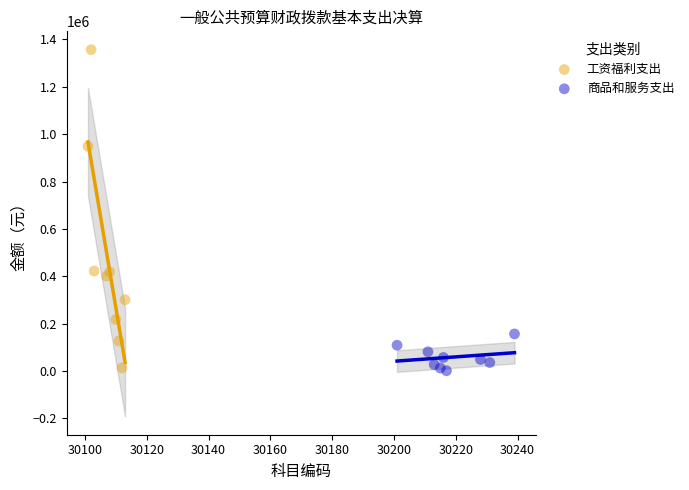

Which series reaches the maximum Y coordinate?

工资福利支出